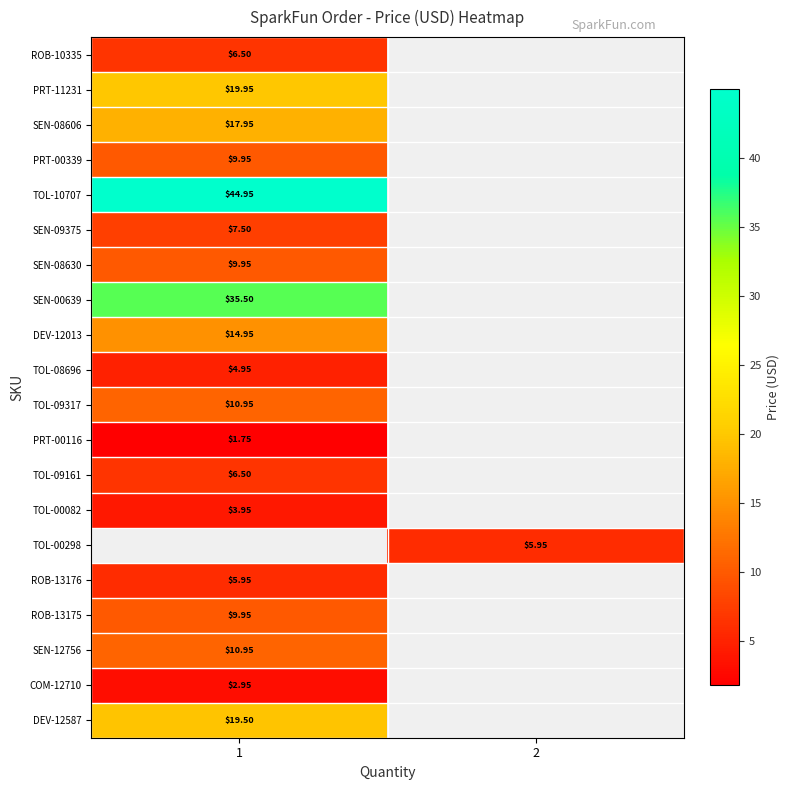

How many series are shown in this chart?

20